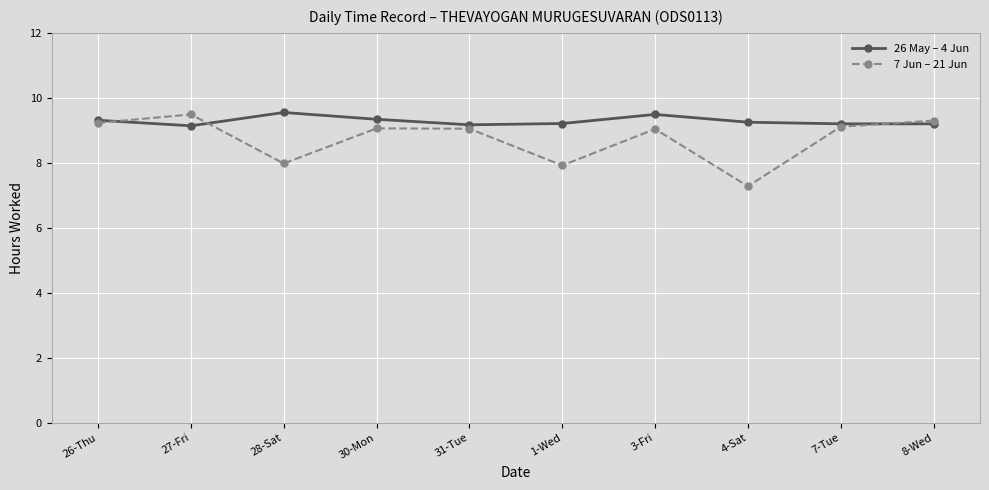

Which series has the largest total across all categories?

26 May – 4 Jun